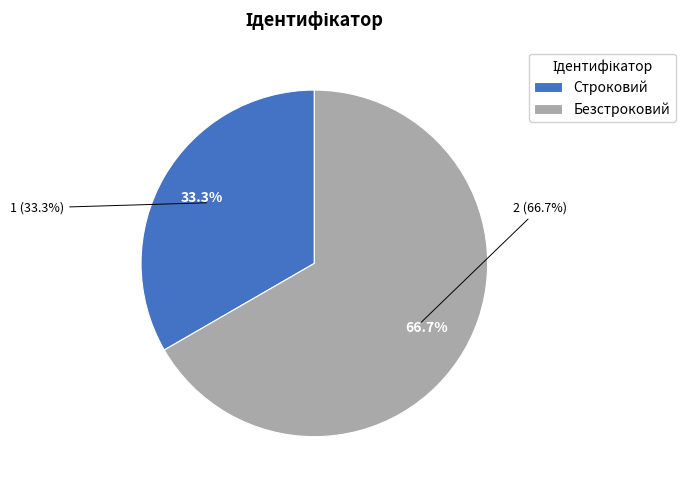

Combined, what portion of the pie is Безстроковий and Строковий?

100.0%